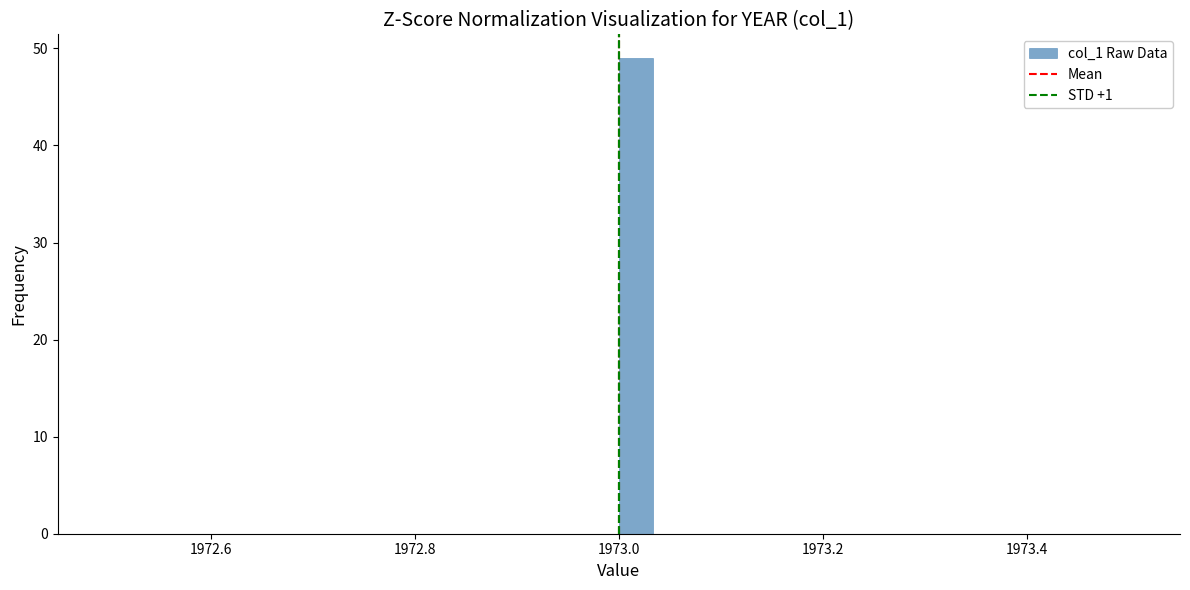

Read against the x-axis, roughly where is the centre of the tallest bar?

1973.02